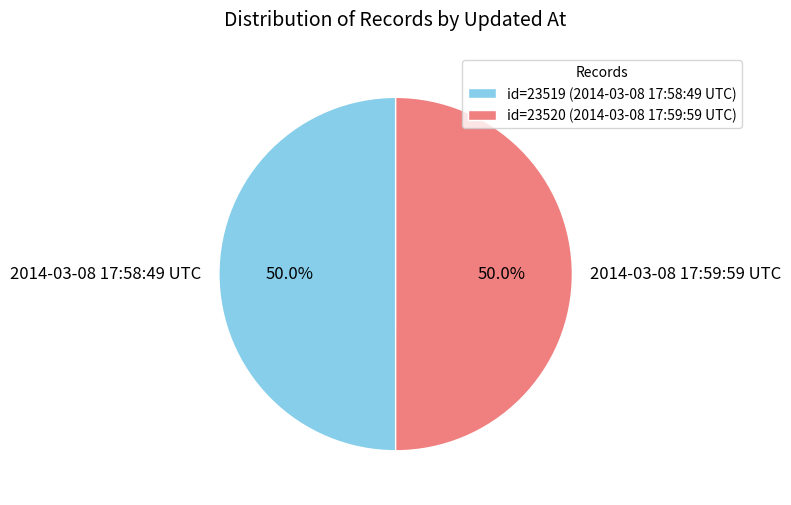

Is the sum of 2014-03-08 17:58:49 UTC and 2014-03-08 17:59:59 UTC greater than half?

Yes